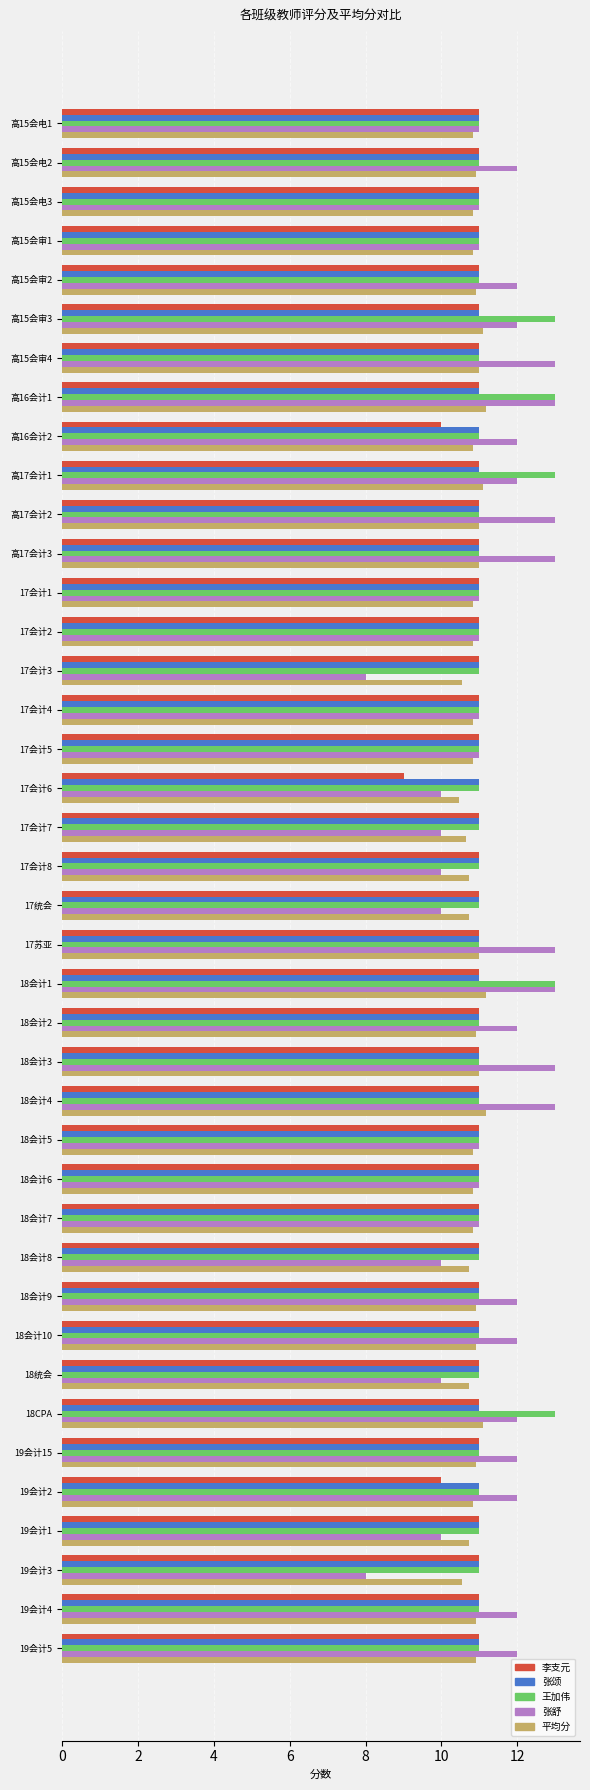

What are all the series names shown in the legend?

李支元, 张颂, 王加伟, 张舒, 平均分